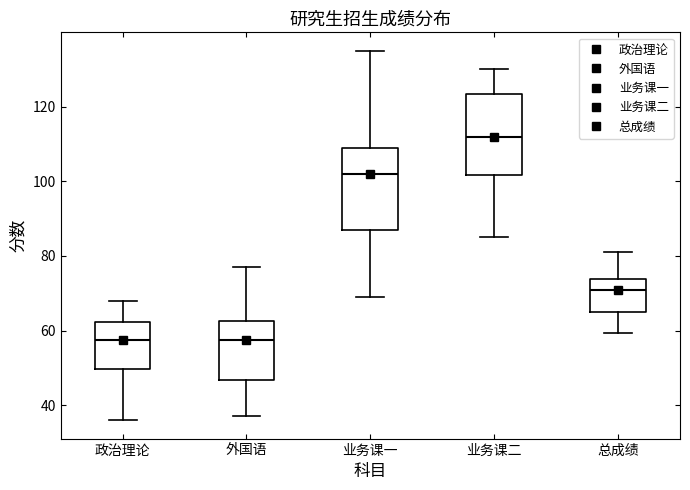

Where does the median line of the box for 政治理论 sit on the y-axis? The values are not printed on the chart, so give them approximately, as read against the axis.

58